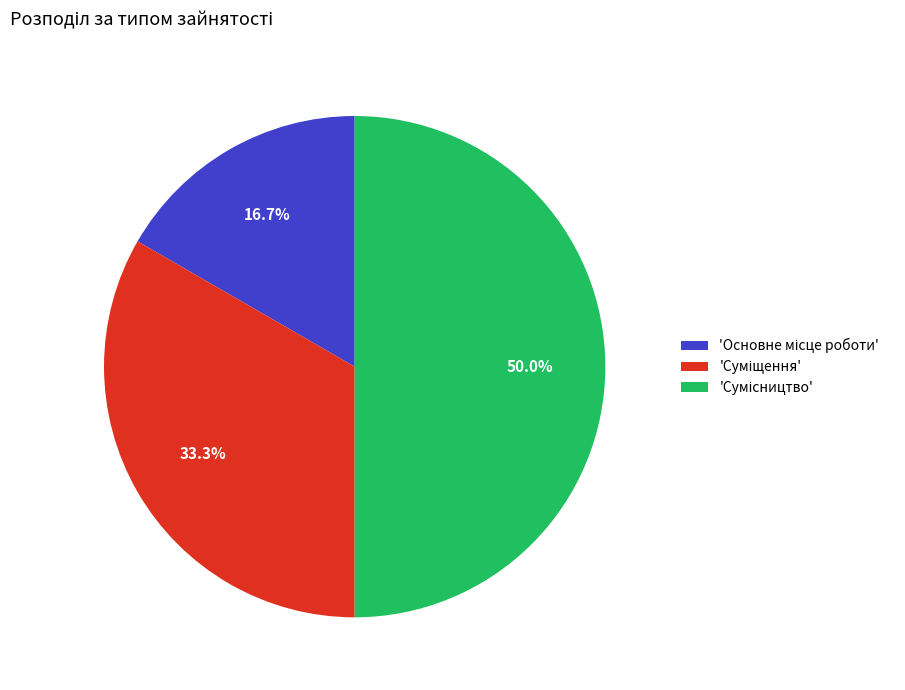

How many slices are in this pie chart?

3